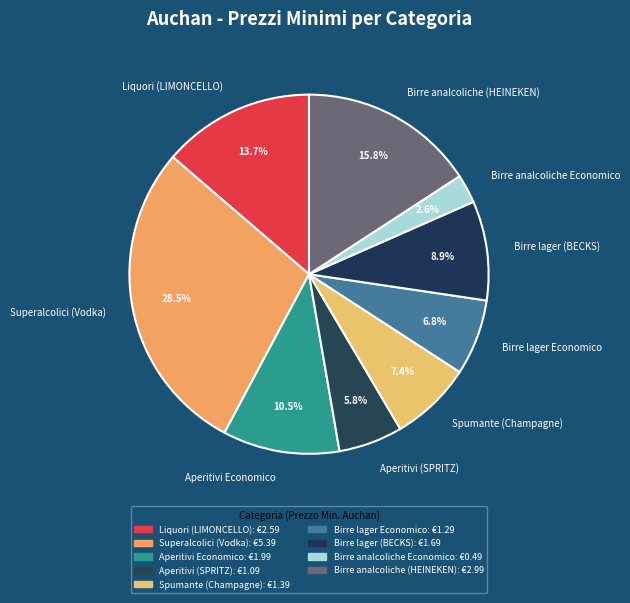

To the nearest percent, what is the difference between the largest and smallest slice percentages?

26%